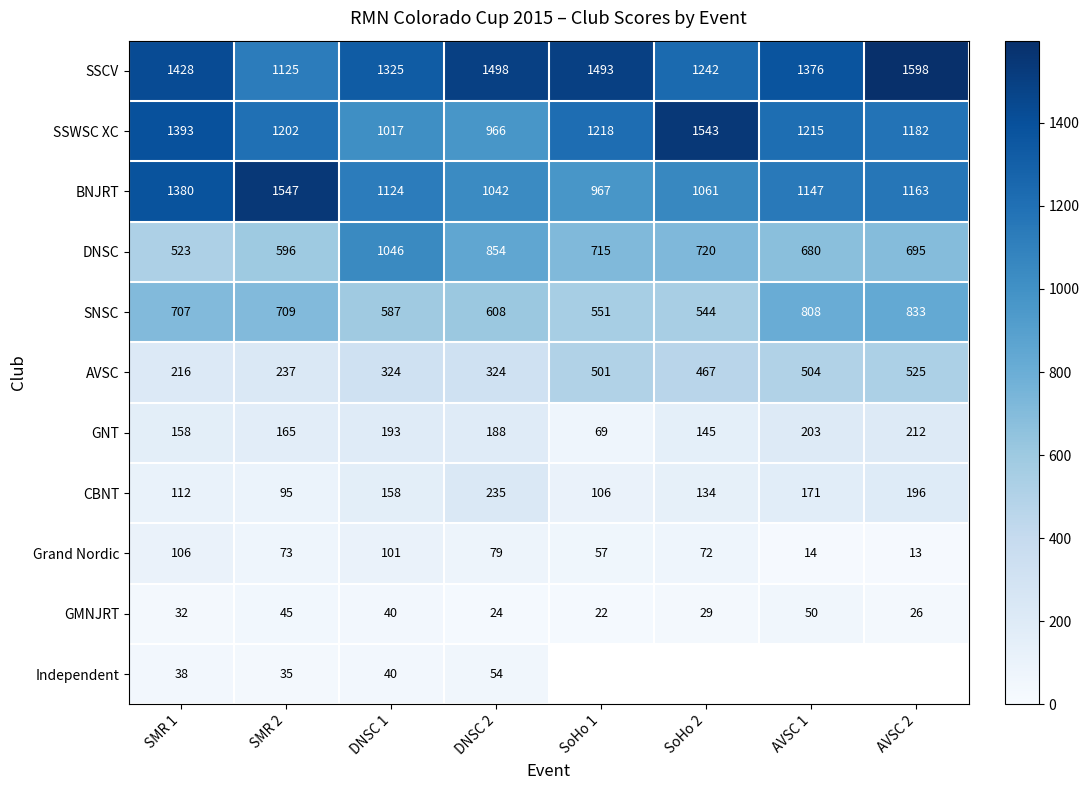

What is the average value of the SNSC series?

668